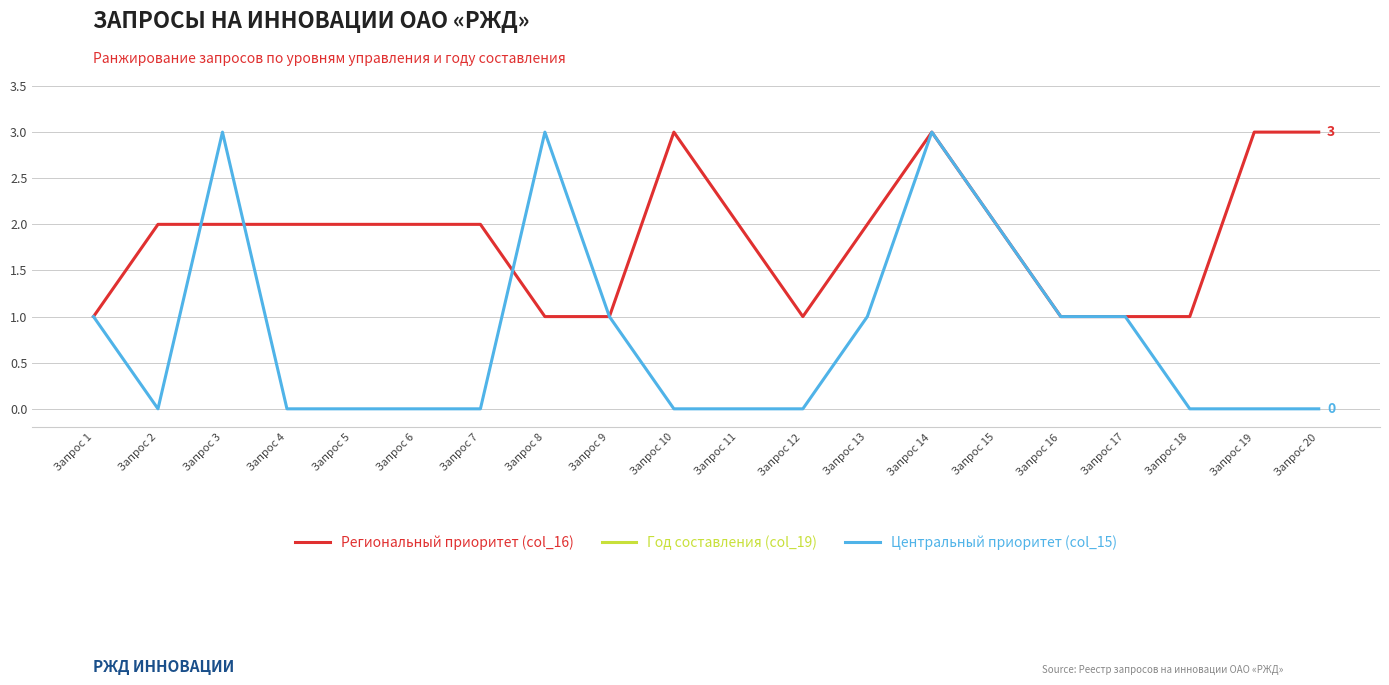

Is it true that Год составления (col_19) equals 2023 at Запрос 5?

True